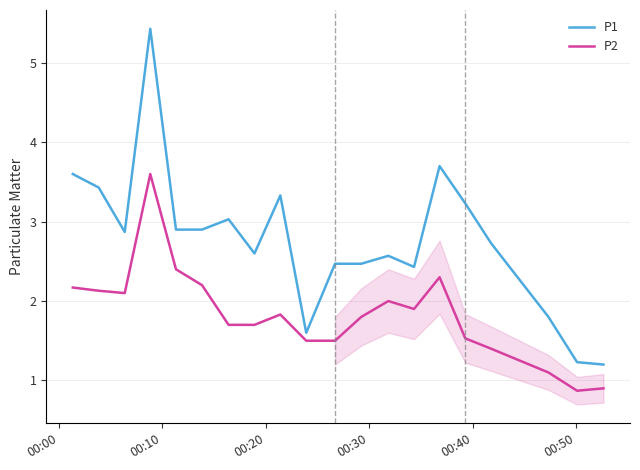

List the series in order of their peak value, highest first.

P1, P2